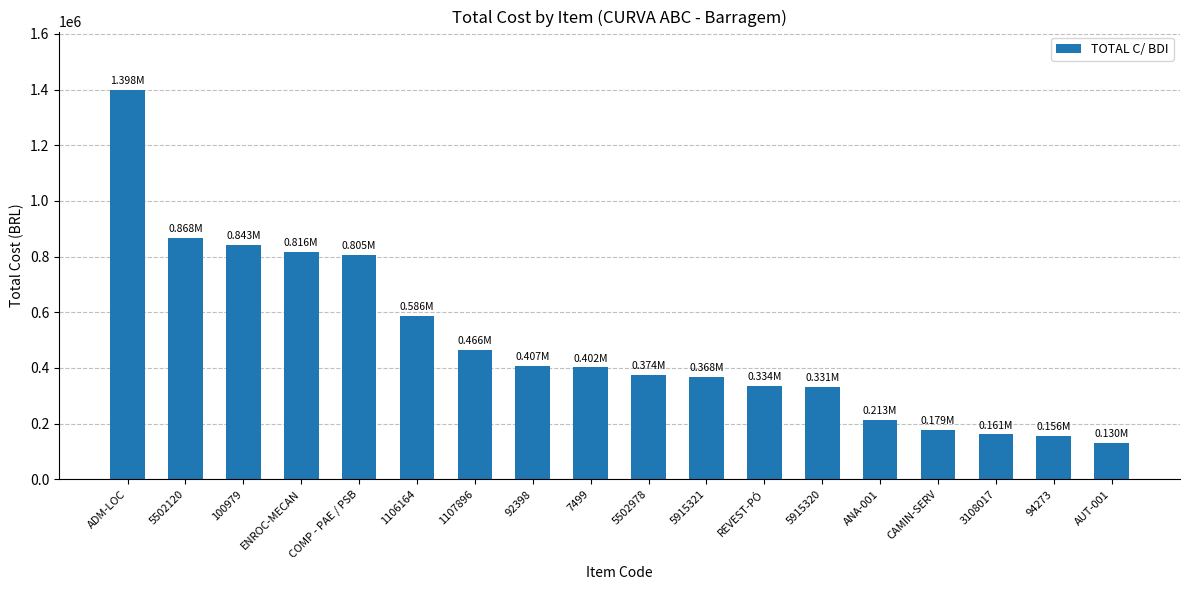

What is the label of the 6th bar from the left?

1106164